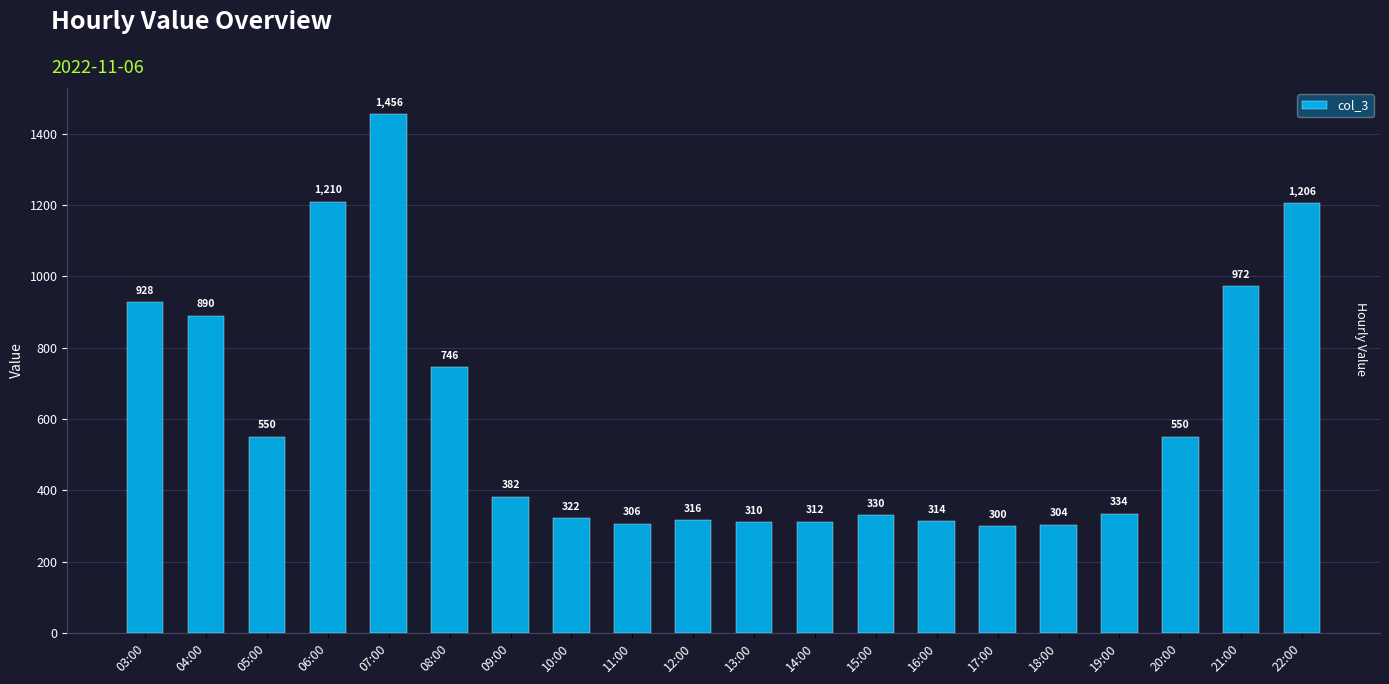

The value at 21:00 is 1518. True or false?

False